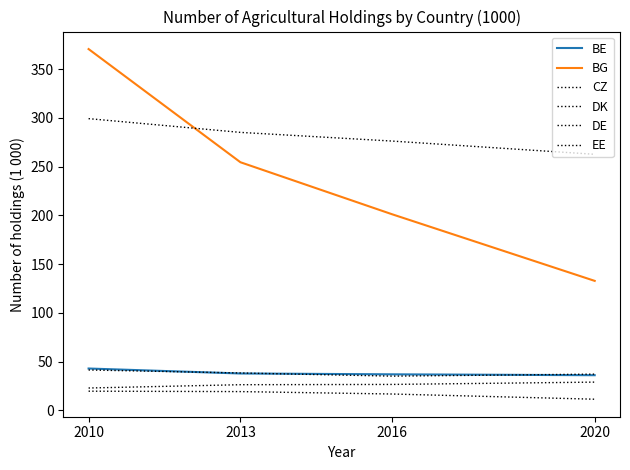

How many lines are shown in the chart?

6